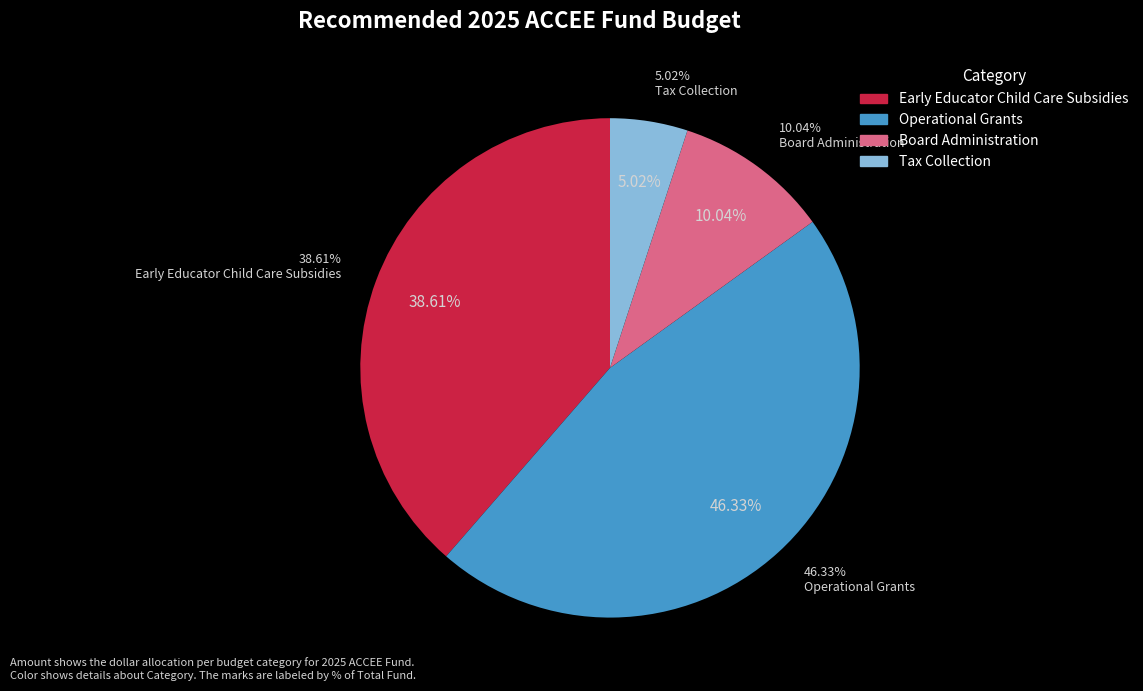

Which has a higher value, Operational Grants or Tax Collection?

Operational Grants